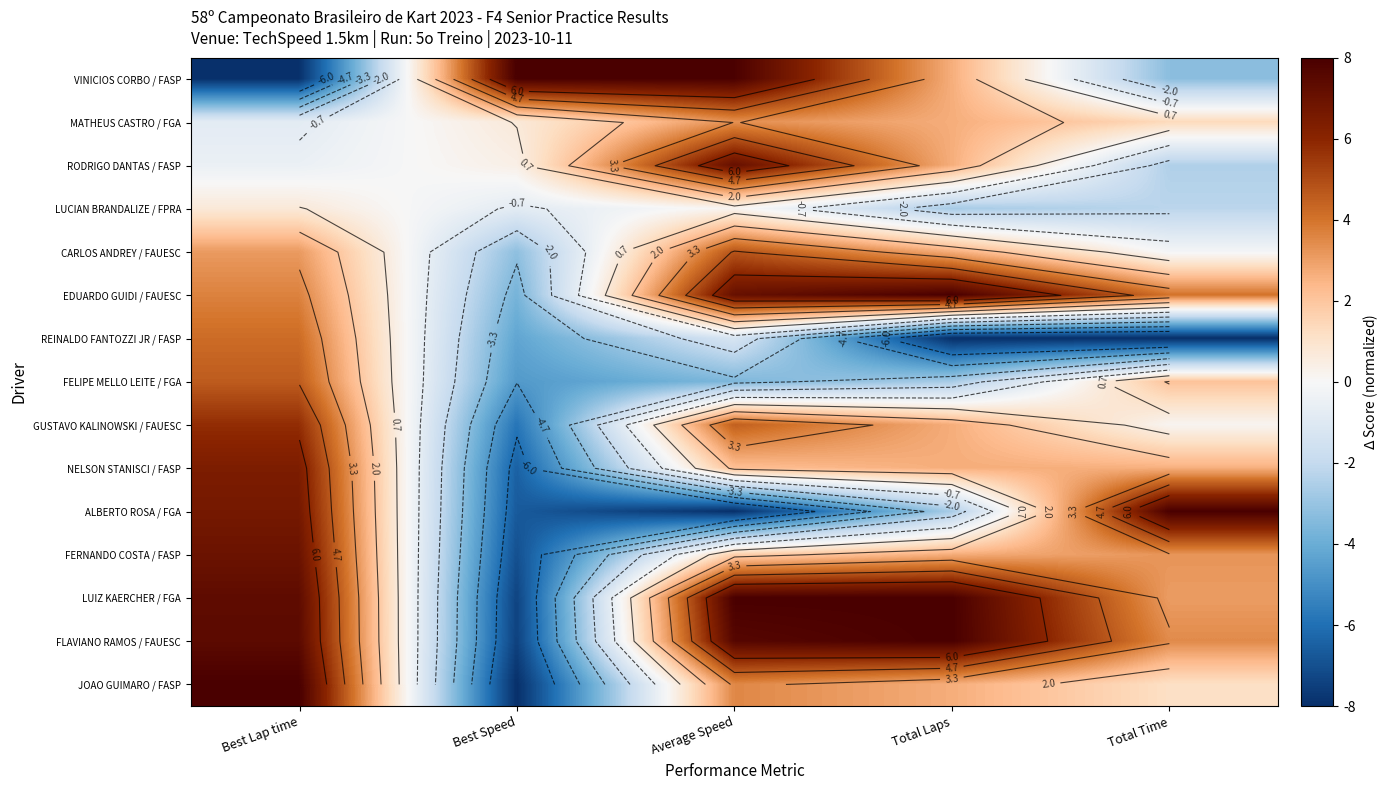

How many values in RODRIGO DANTAS / FASP are above zero?

3